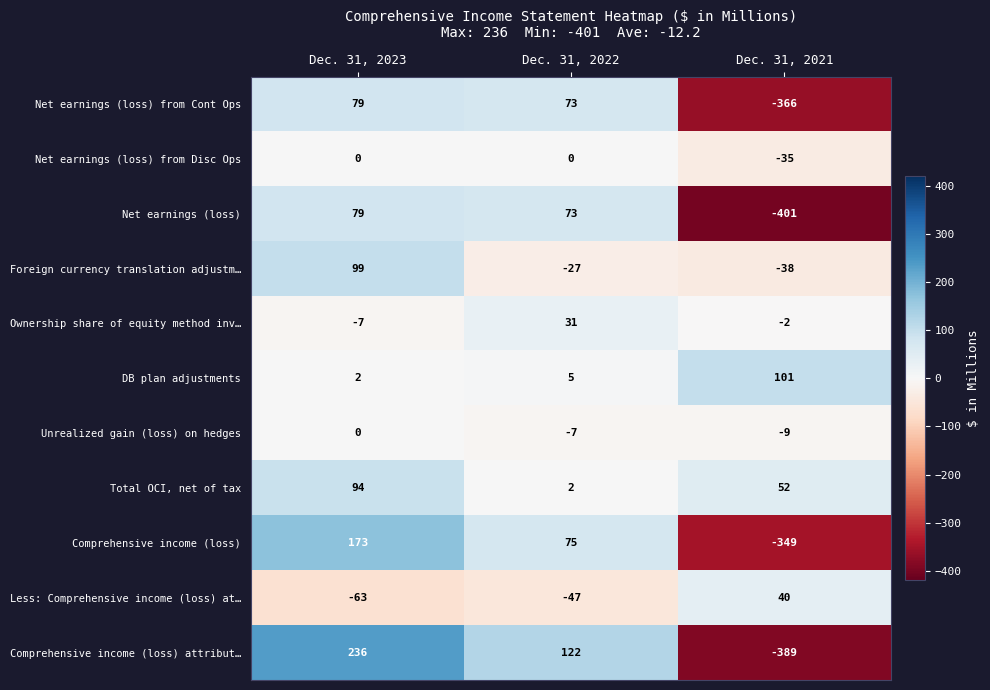

Is it true that Comprehensive income (loss) equals 173 at Dec. 31, 2023?

True